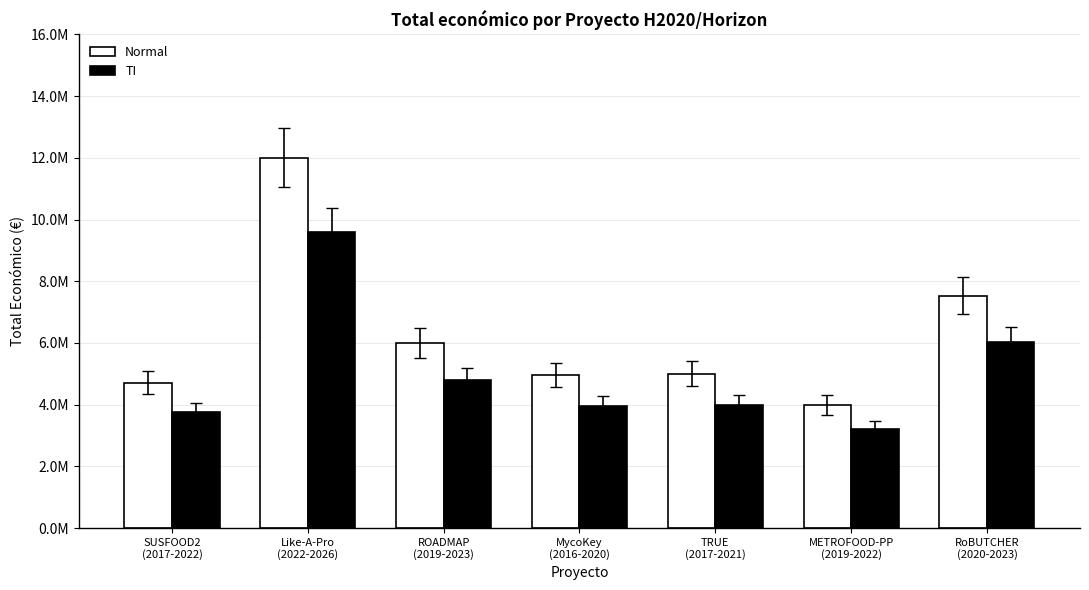

At how many categories does at least one series exceed 8025593?

1